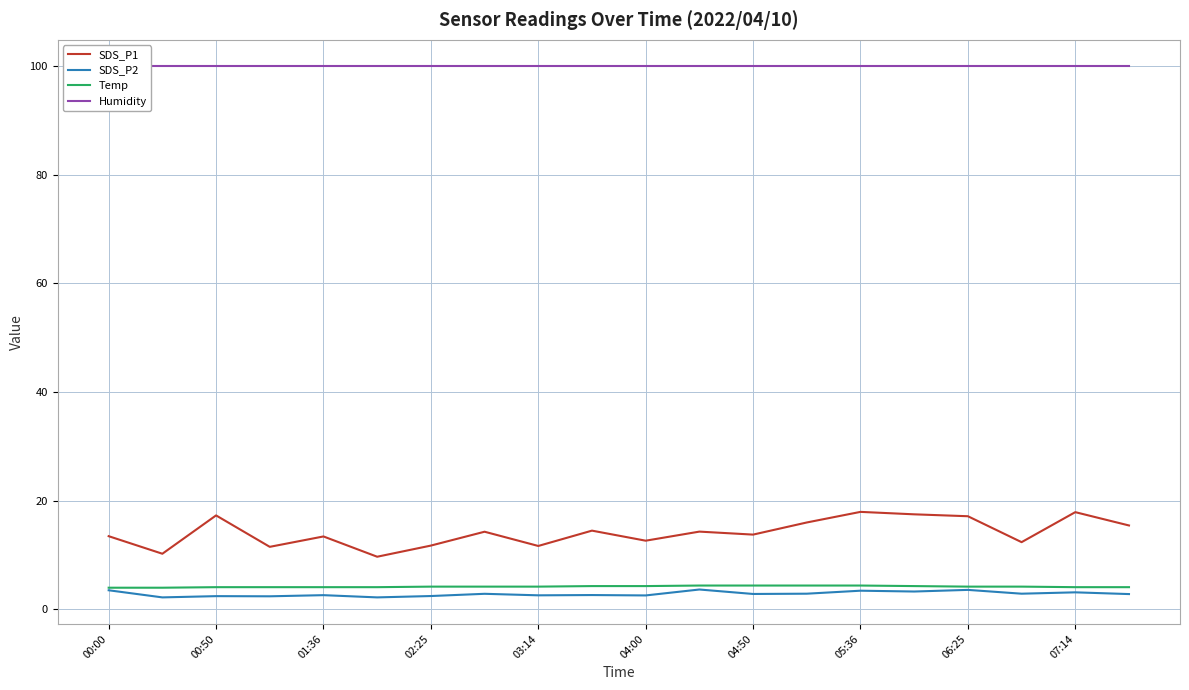

The Temp series shows 4.4 at 11. True or false?

True